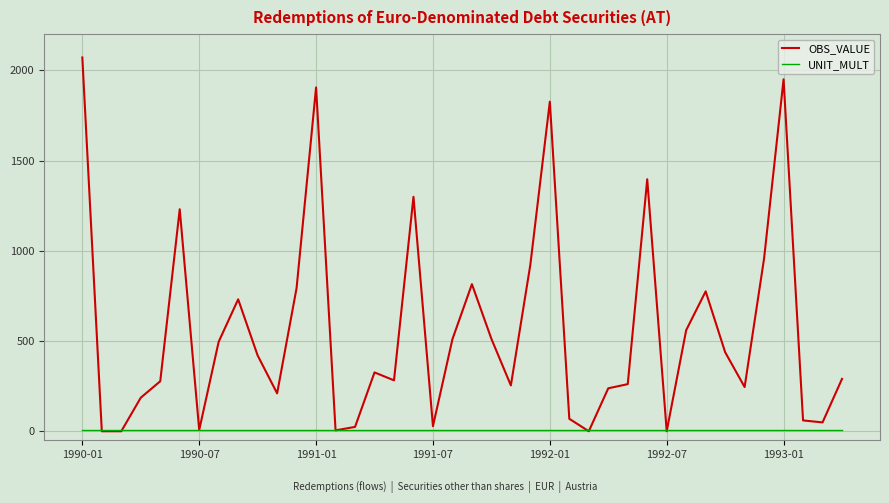

Which series has the largest total across all categories?

OBS_VALUE